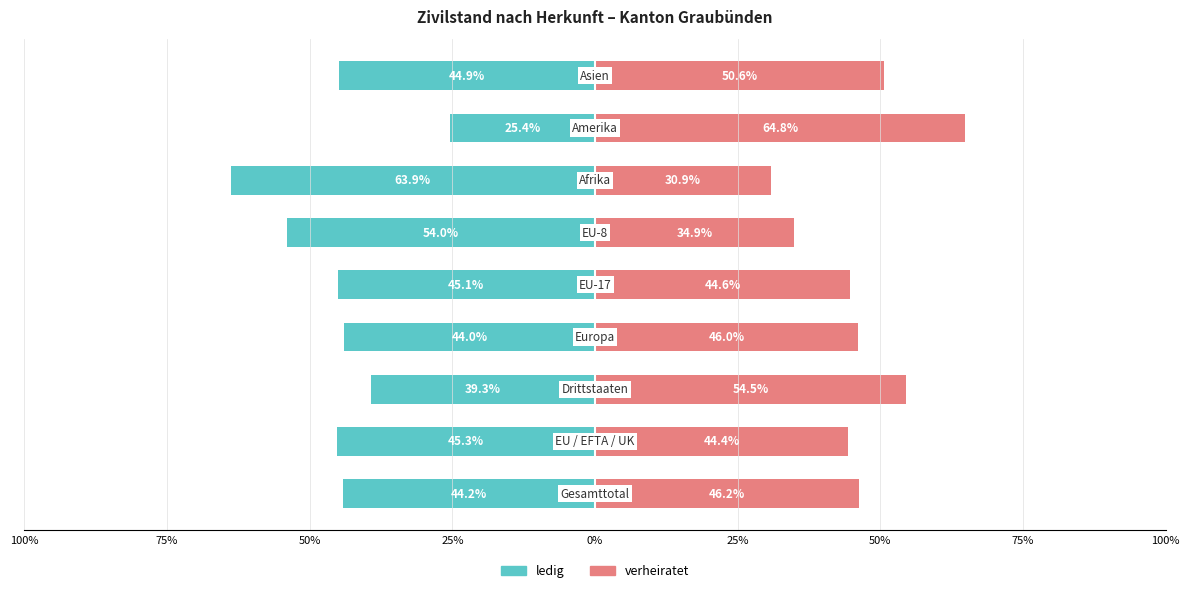

Are the bars grouped side by side (vs. stacked)?

Yes